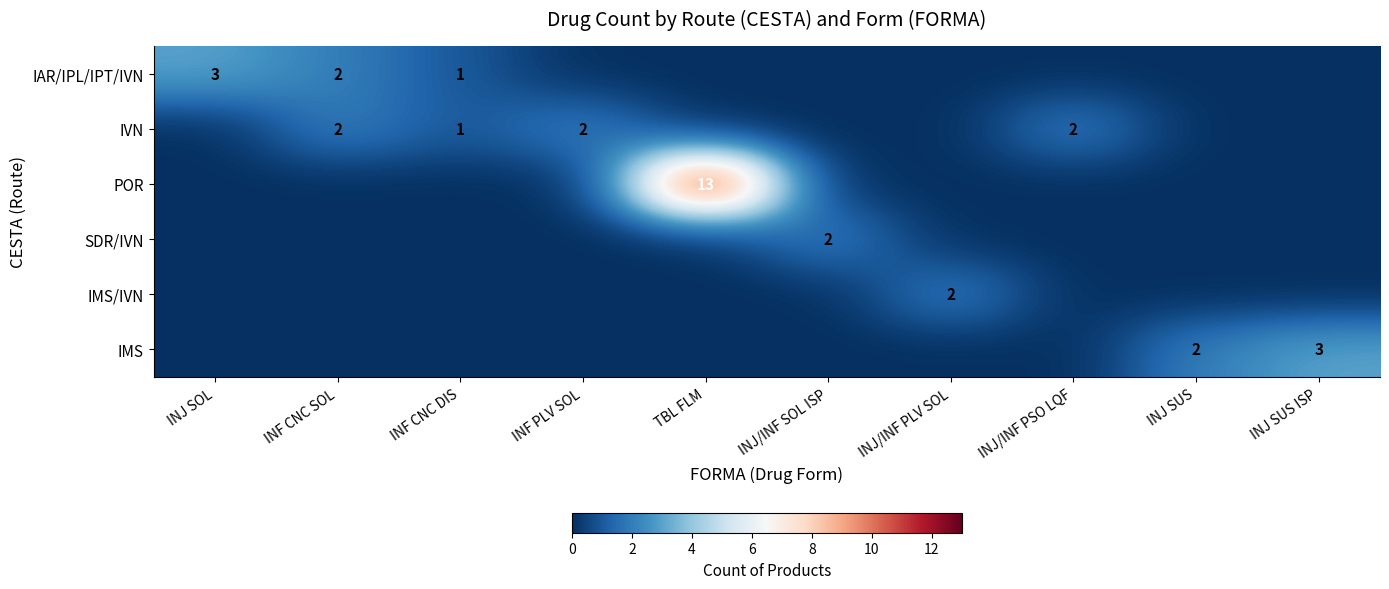

Between INF PLV SOL and INJ/INF PLV SOL, which series saw the biggest shift?

IVN